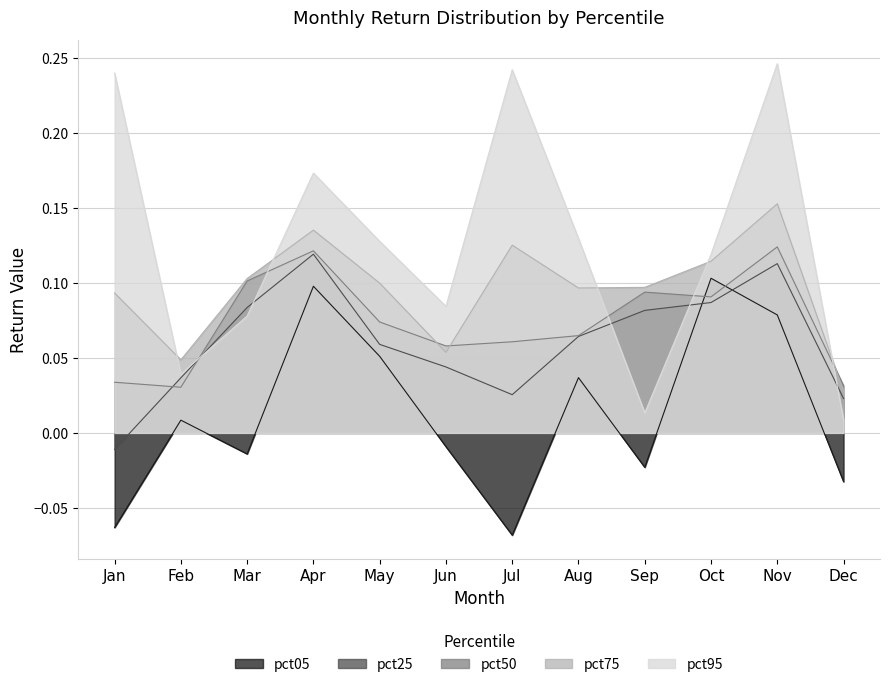

What is the total value across all series at Aug?

0.4